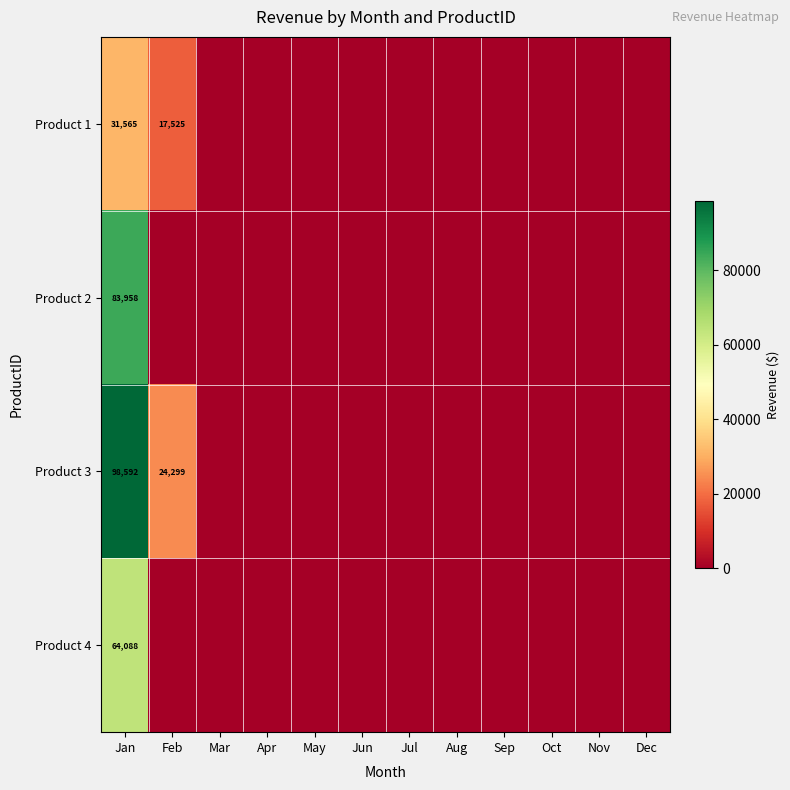

Count the number of data series in this chart.

4